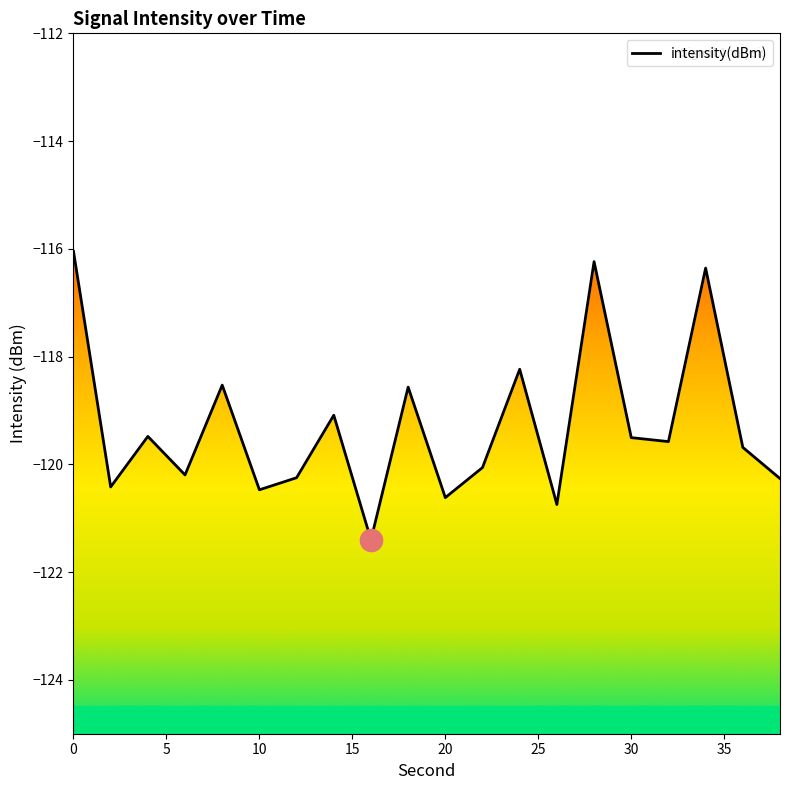

What is the difference between the maximum and minimum values?

5.4